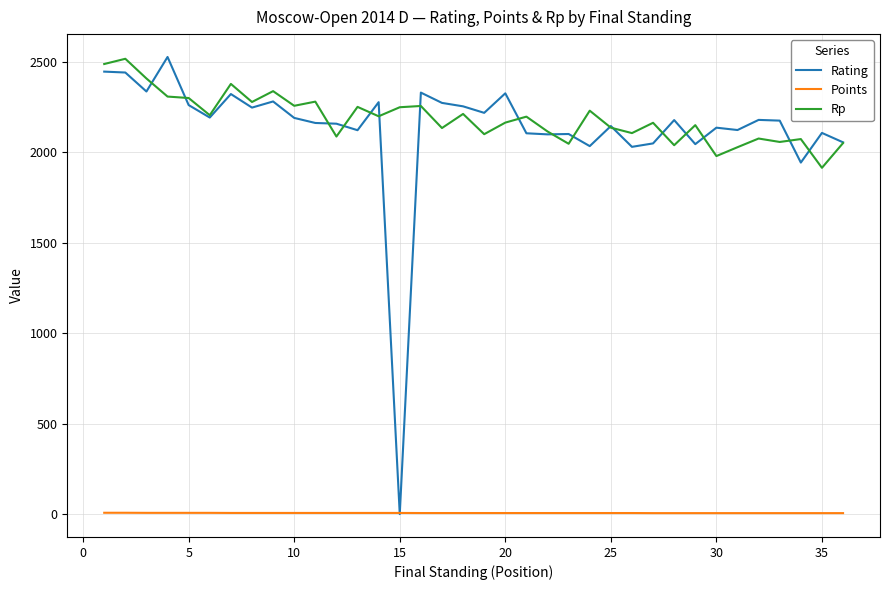

True or false: Rp and Points cross at least once.

False